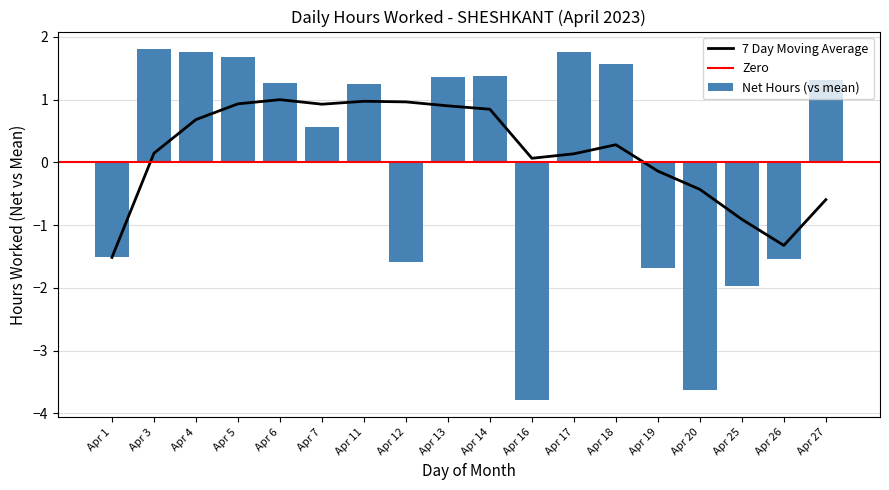

Is it true that Net Hours (vs mean) equals 0.5 at Apr 11?

False